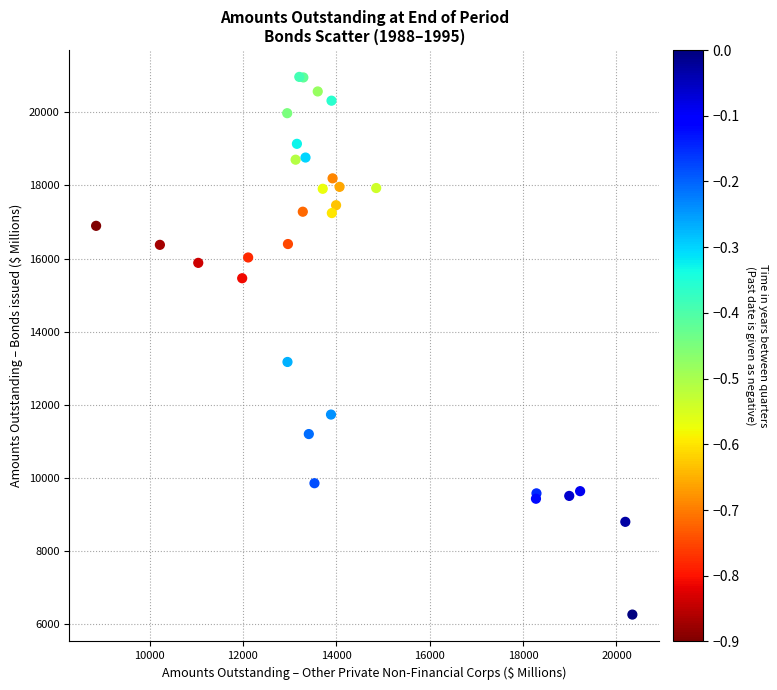

What Y value in the scatter plot is closest to 13615?

13171